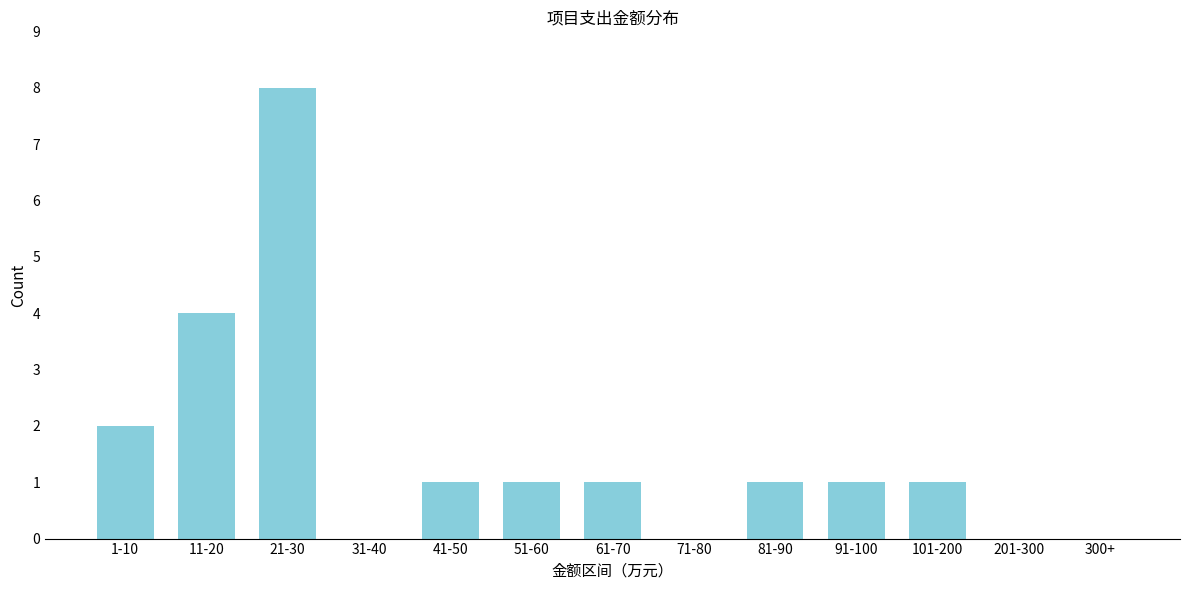

Reading left to right, list all the values displayed in this chart.

1-10=2	11-20=4	21-30=8	31-40=0	41-50=1	51-60=1	61-70=1	71-80=0	81-90=1	91-100=1	101-200=1	201-300=0	300+=0